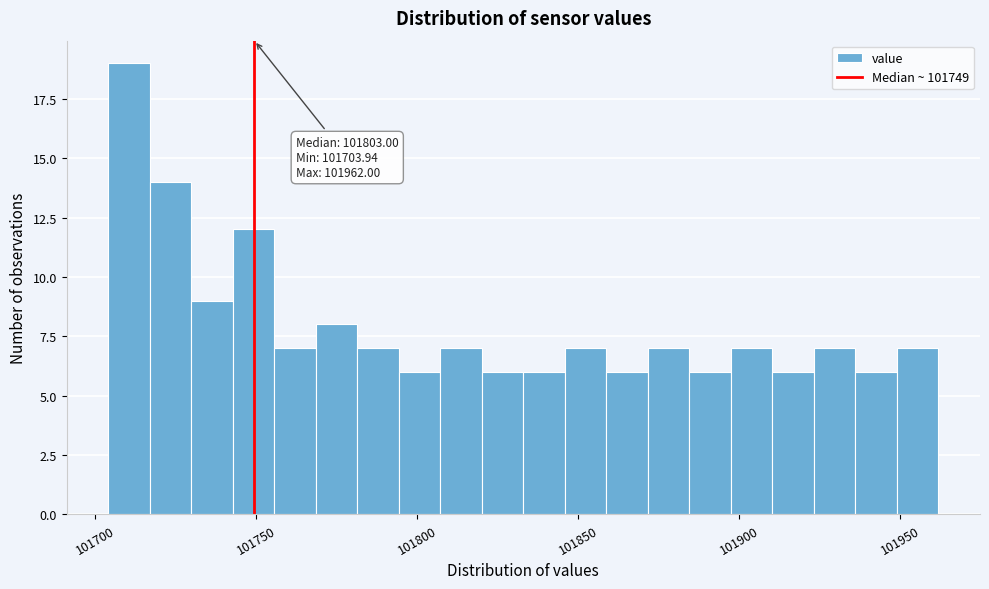

Around what value on the x-axis is the tallest bar? Give the approximate position of its centre, as read against the axis.

101710